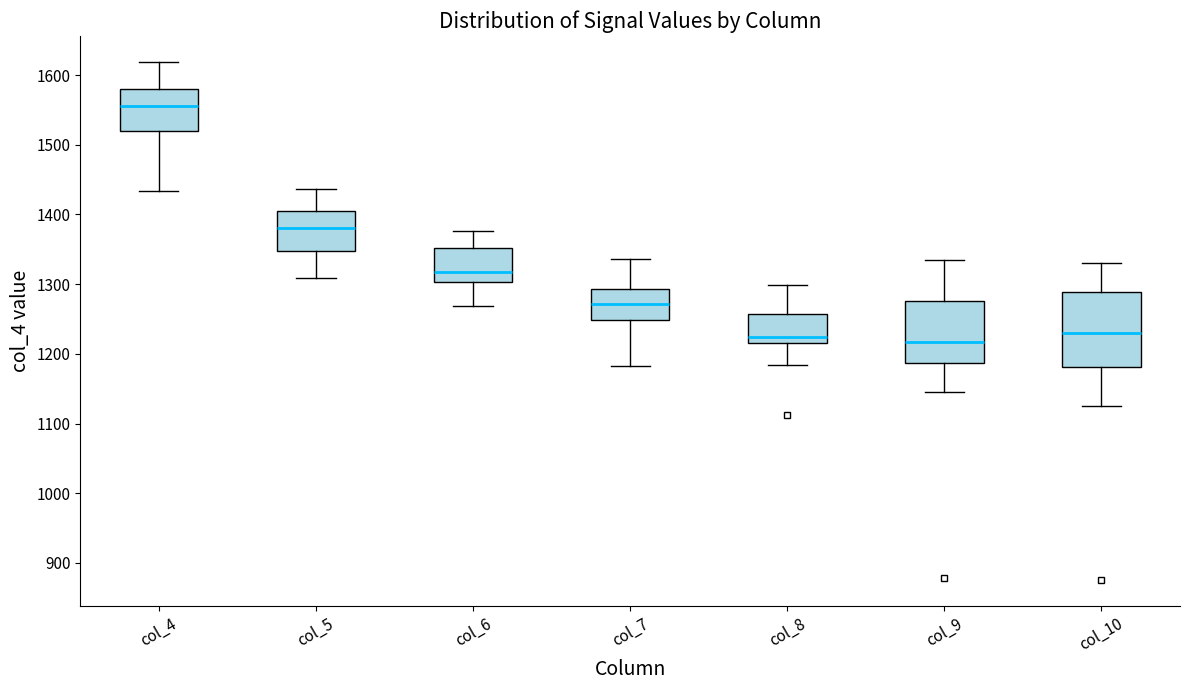

Which box is the tallest, from its lower edge to its upper edge?

col_10